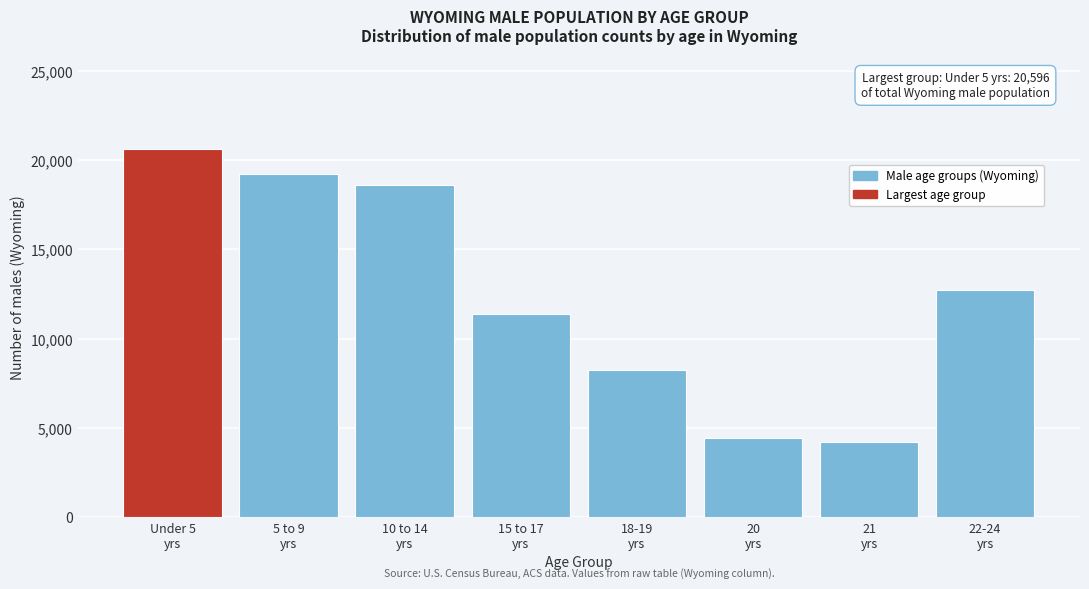

Reading left to right, extract all data points from this chart.

20596	19203	18592	11385	8241	4406	4211	12698